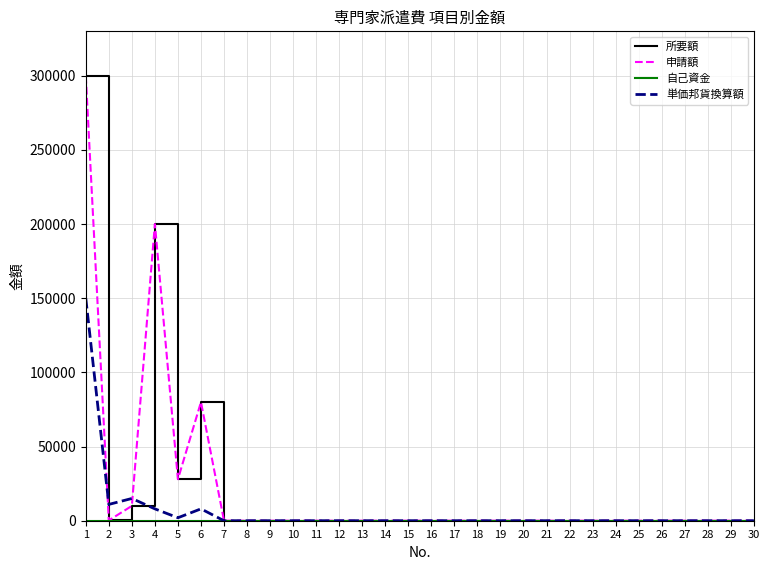

Which series has the widest spread of values?

所要額